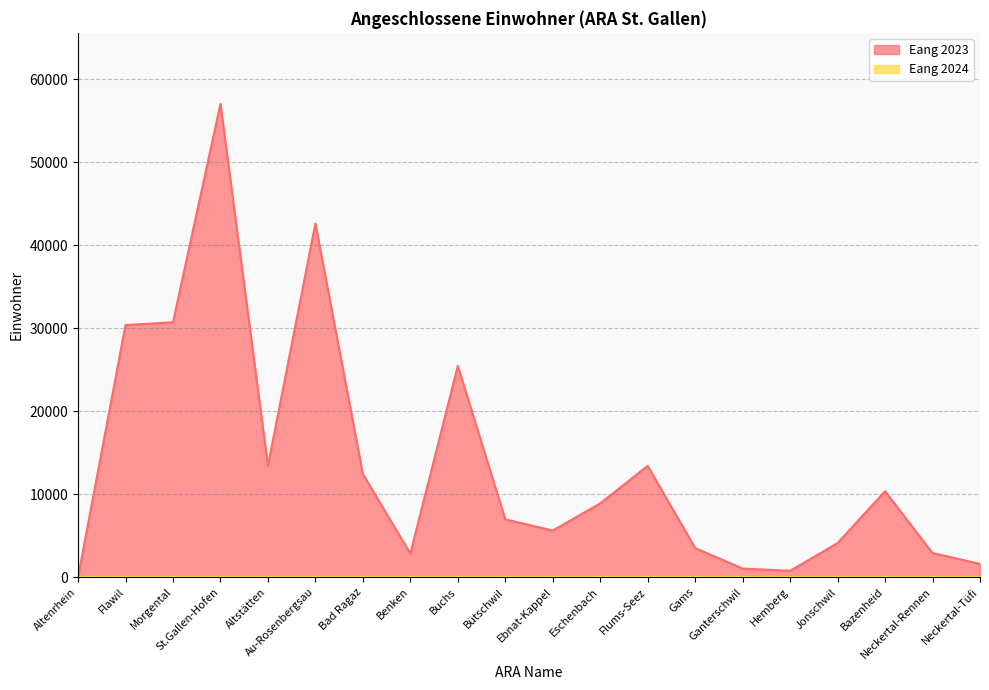

How many data points does each series have?

20